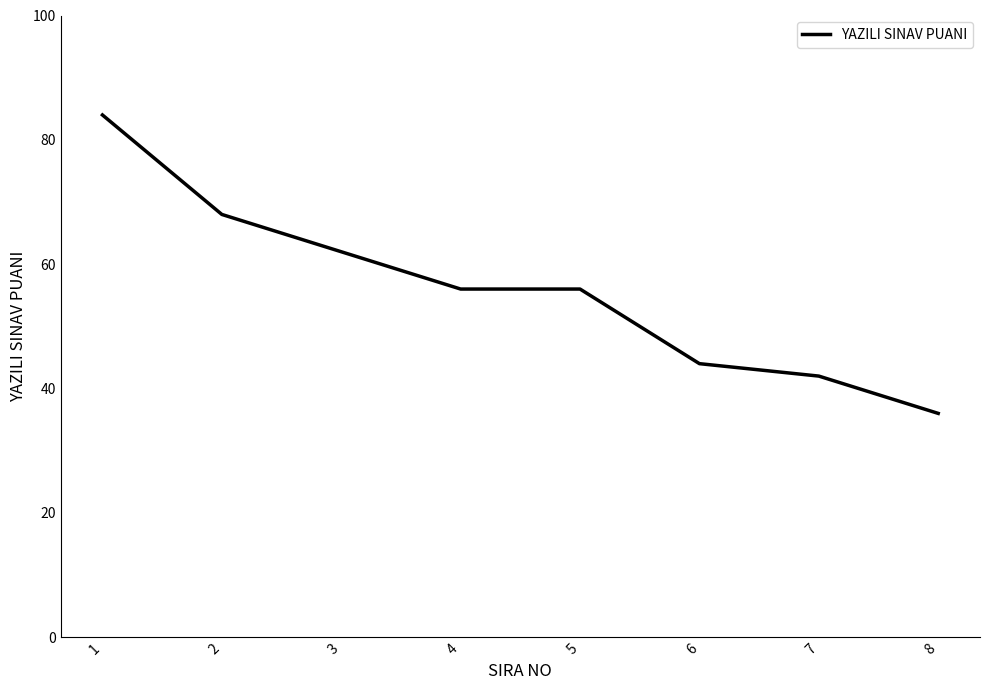

Does the chart display data point markers on the line(s)?

No